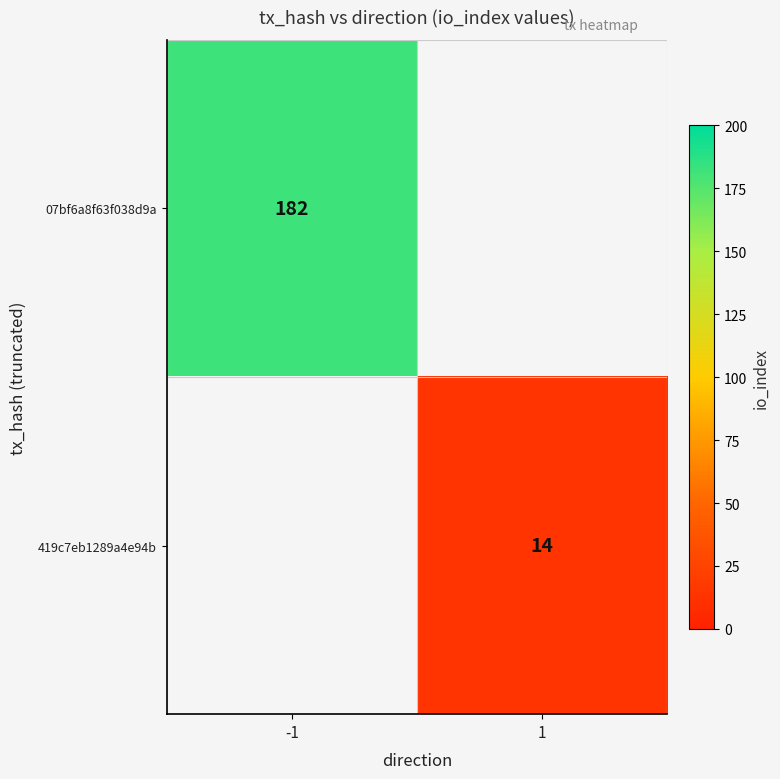

Is it true that 419c7eb1289a4e94b equals 14 at 1?

True